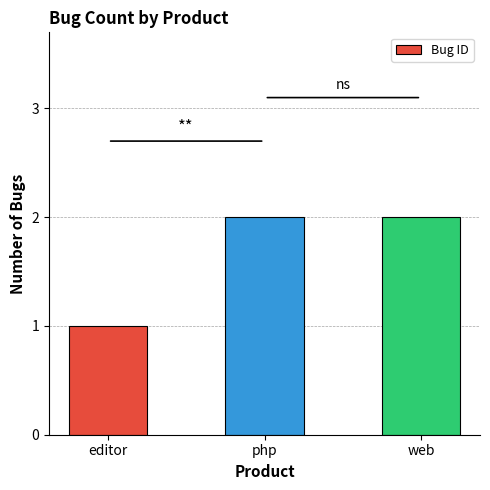

Count the number of categories in the chart.

3